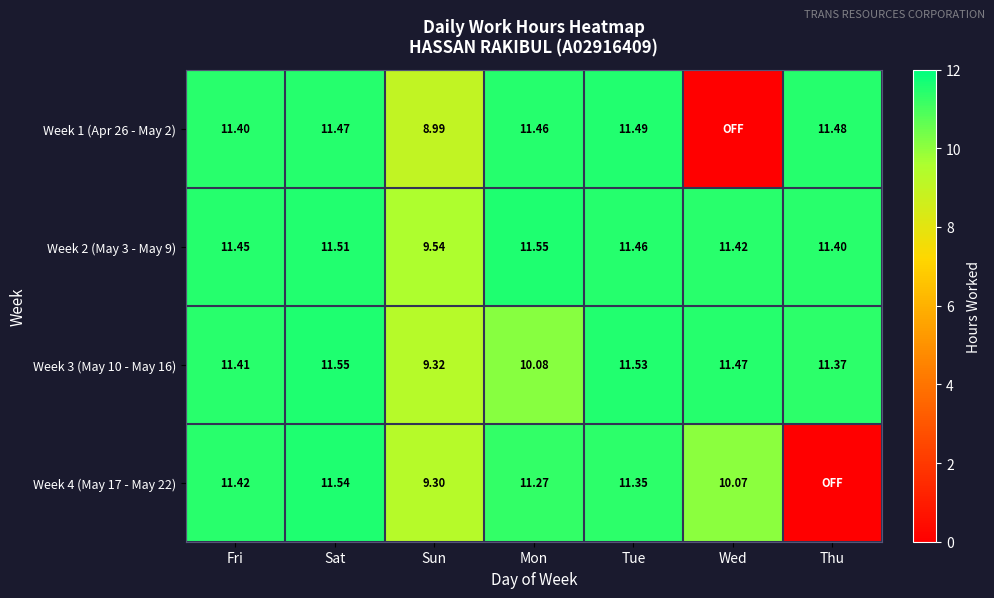

At how many categories does at least one series exceed 2?

7